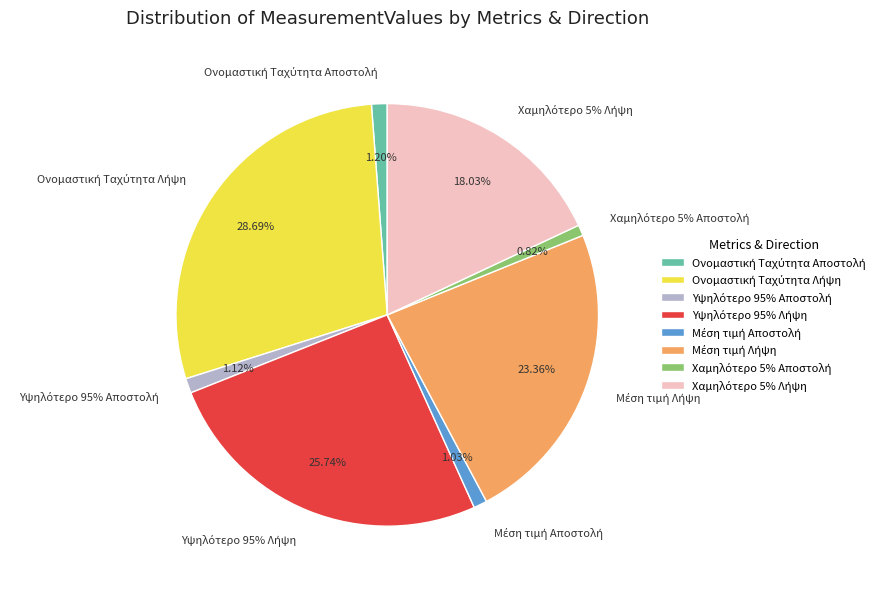

How many segments does this pie chart have?

8